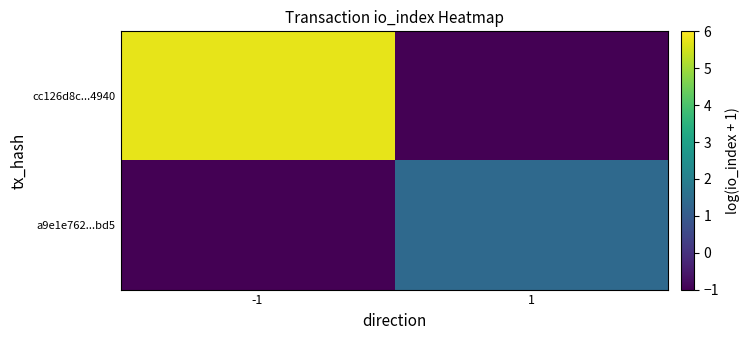

Count the number of data series in this chart.

2